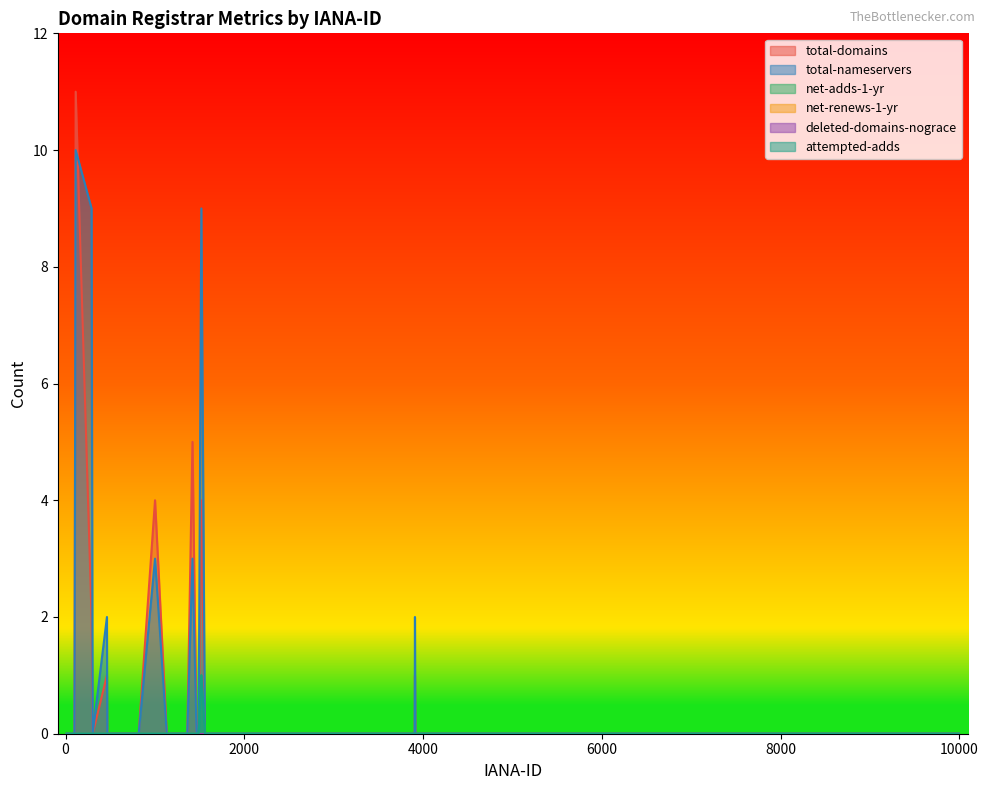

What is the difference between the maximum and minimum values in the net-adds-1-yr series?

1